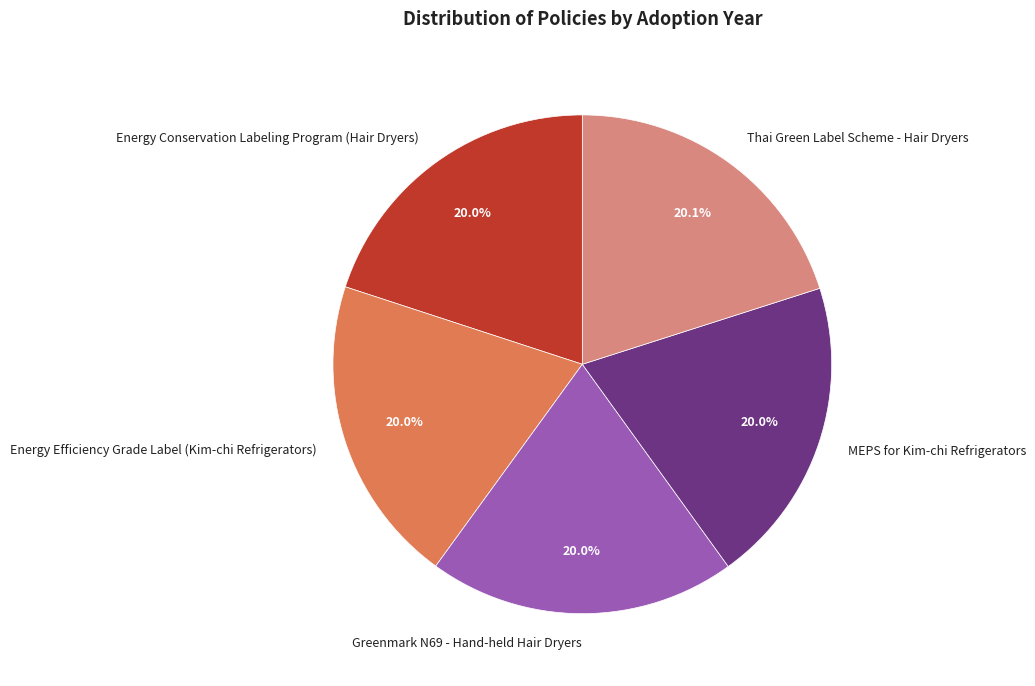

Is there a majority slice in this chart?

No